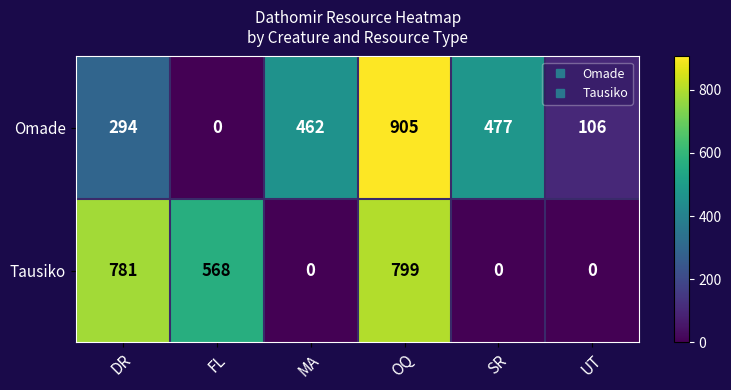

Reading left to right, transcribe all the data shown in this chart.

Omade: DR=294	FL=0	MA=462	OQ=905	SR=477	UT=106
Tausiko: DR=781	FL=568	MA=0	OQ=799	SR=0	UT=0